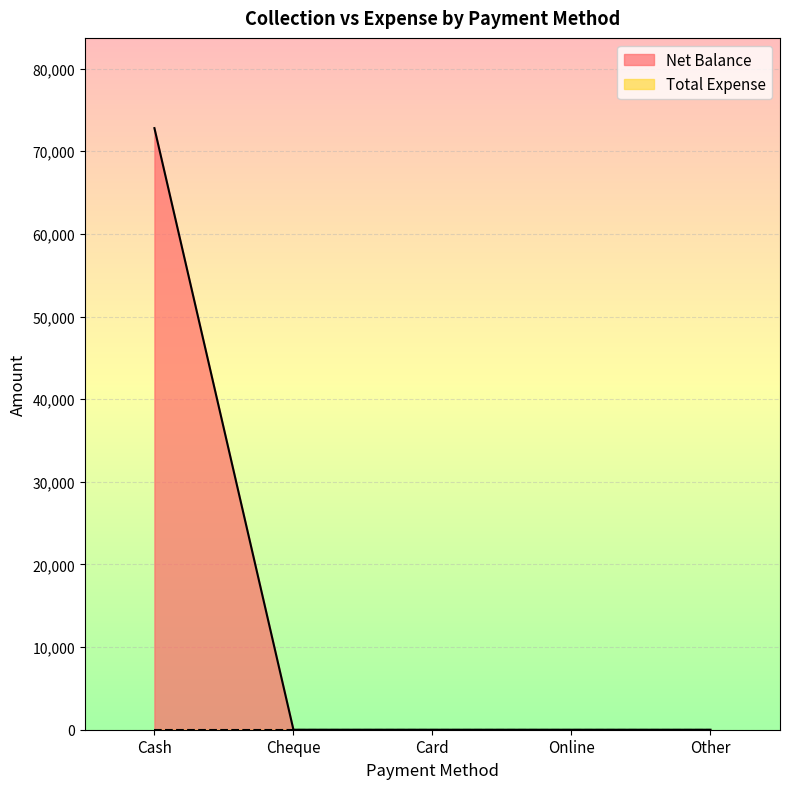

What is the label of the 2nd point from the left?

Cheque